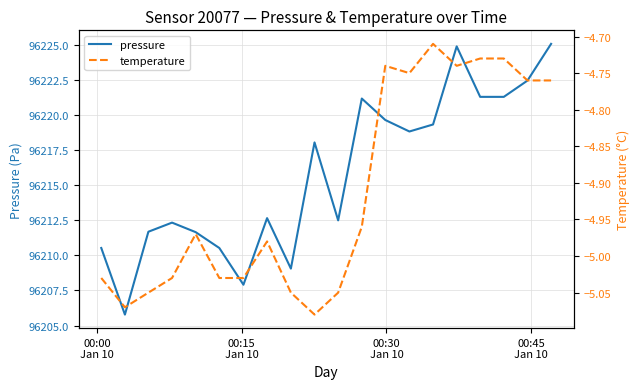

What is the highest value of the pressure series?

96225.1